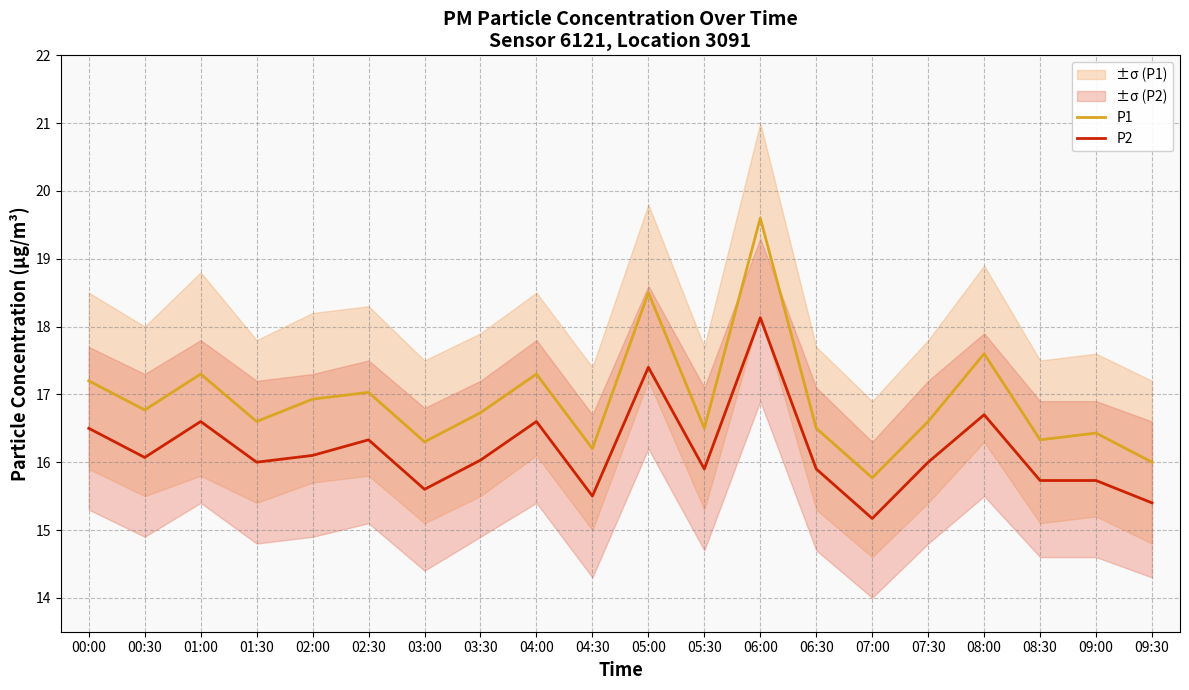

What is the minimum value for P2?

15.2